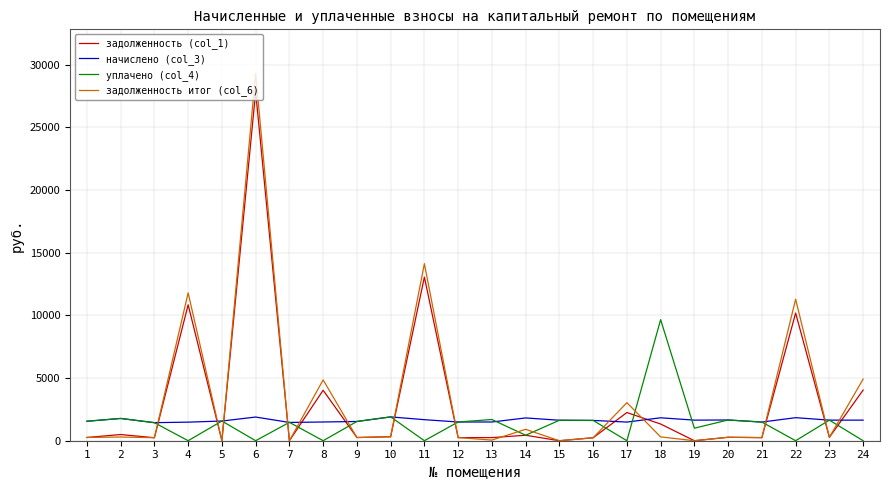

The value of начислено (col_3) at 23 is 1642.4. True or false?

True